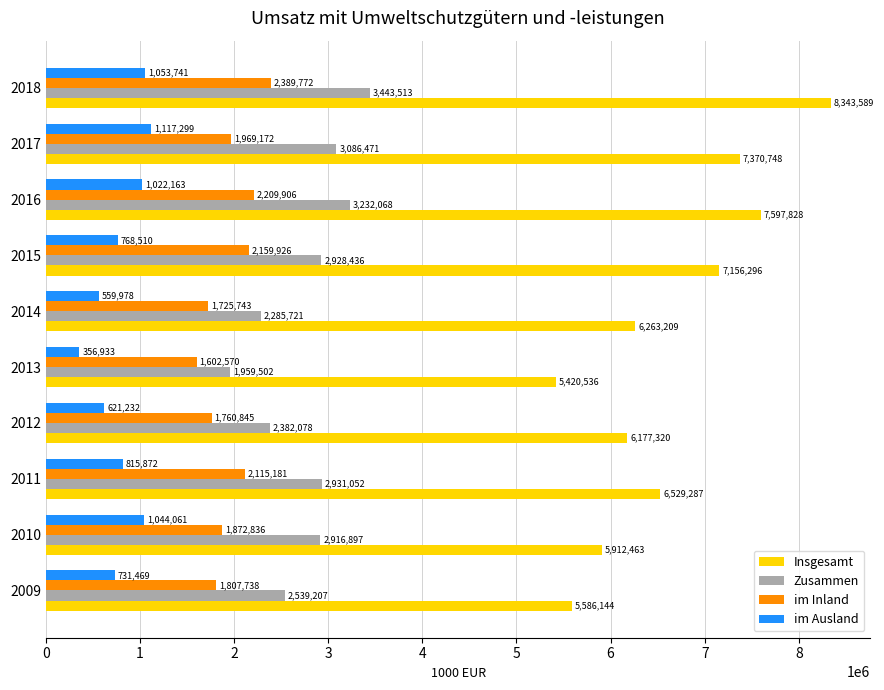

At which label does im Ausland reach its peak?

2017